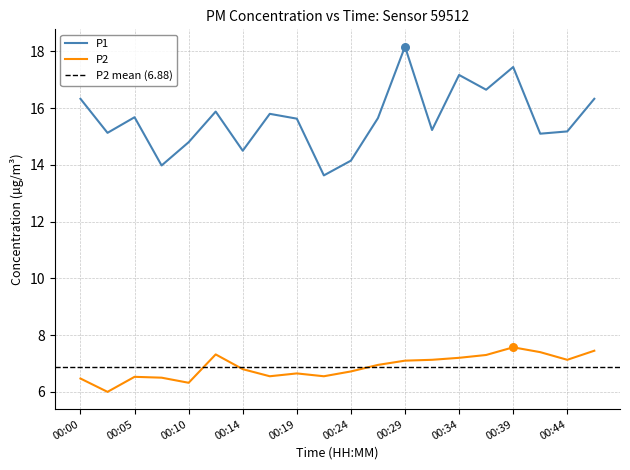

Which series contains the highest Y value?

P1